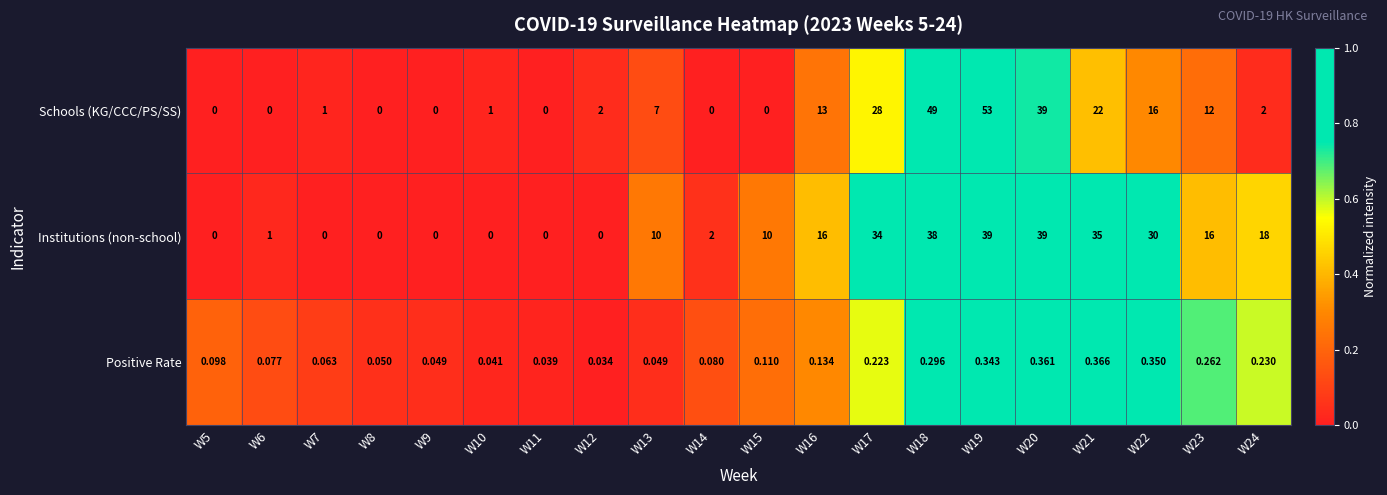

Between W11 and W24, which series saw the biggest shift?

Institutions (non-school)